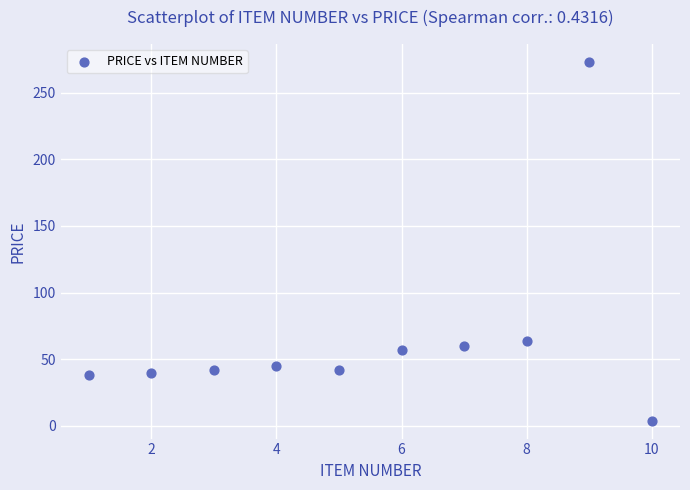

What Y value in the scatter plot is closest to 138?

64